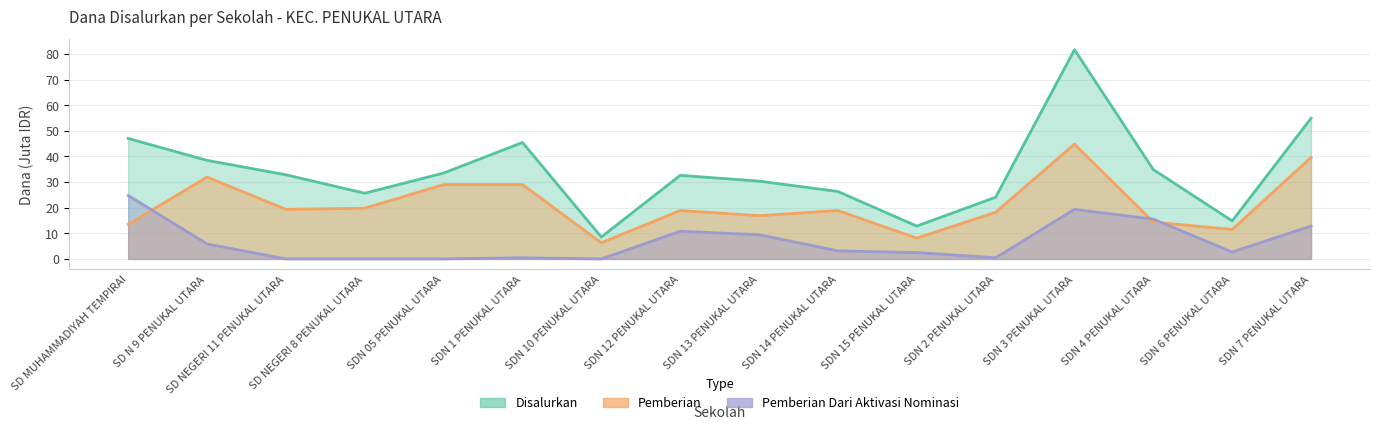

Which series has the largest total across all categories?

Disalurkan